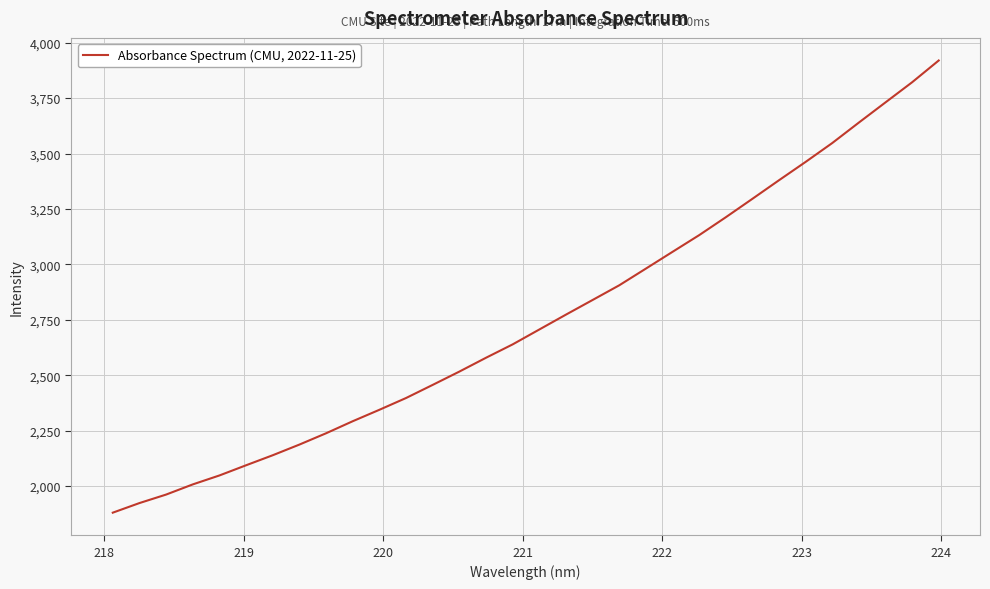

What is the minimum value shown in the chart?

1880.2